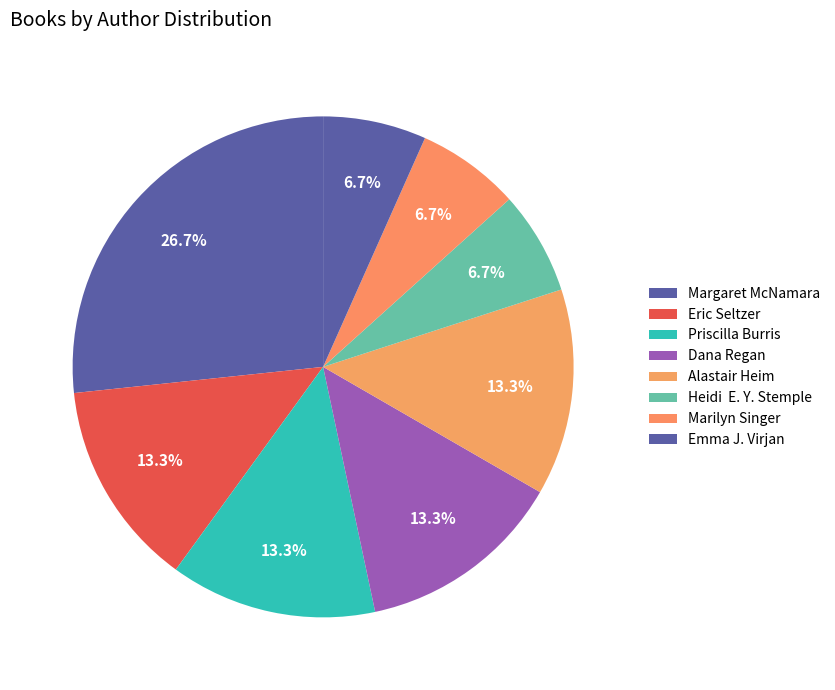

How many segments does this pie chart have?

8